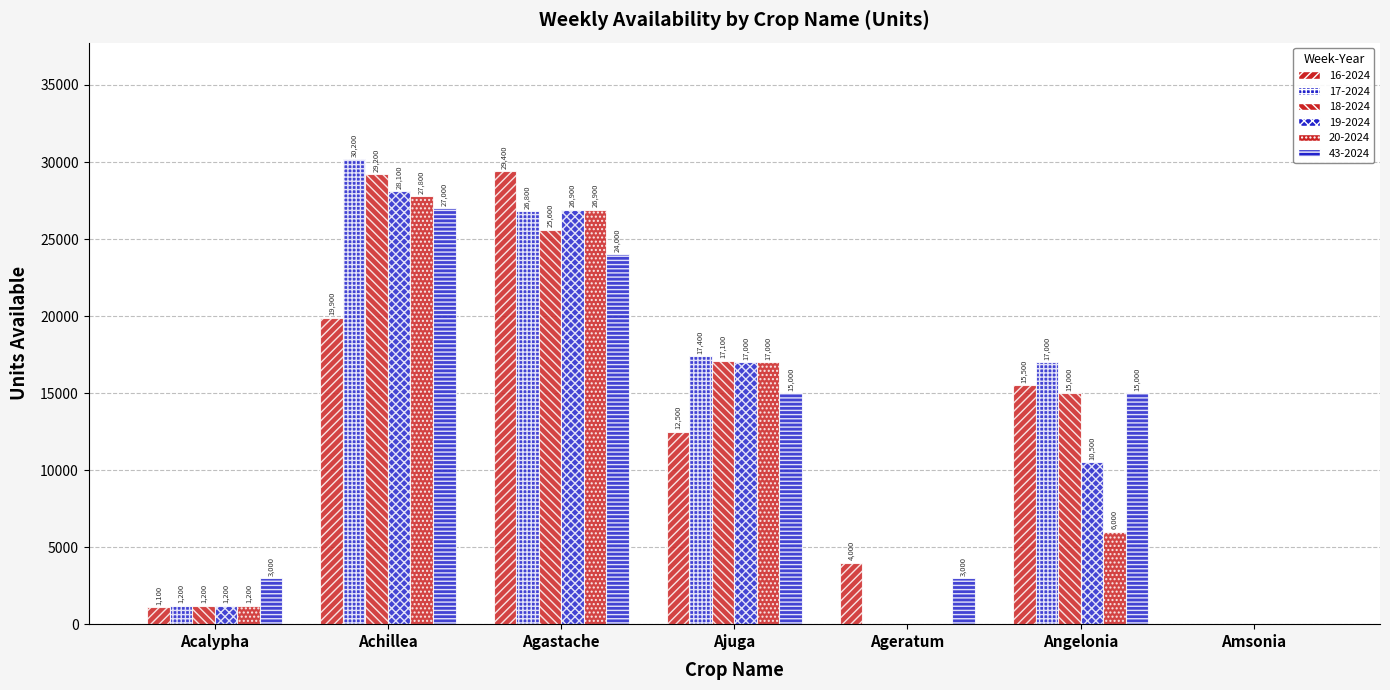

What is the difference between the maximum and minimum values in the 20-2024 series?

27800